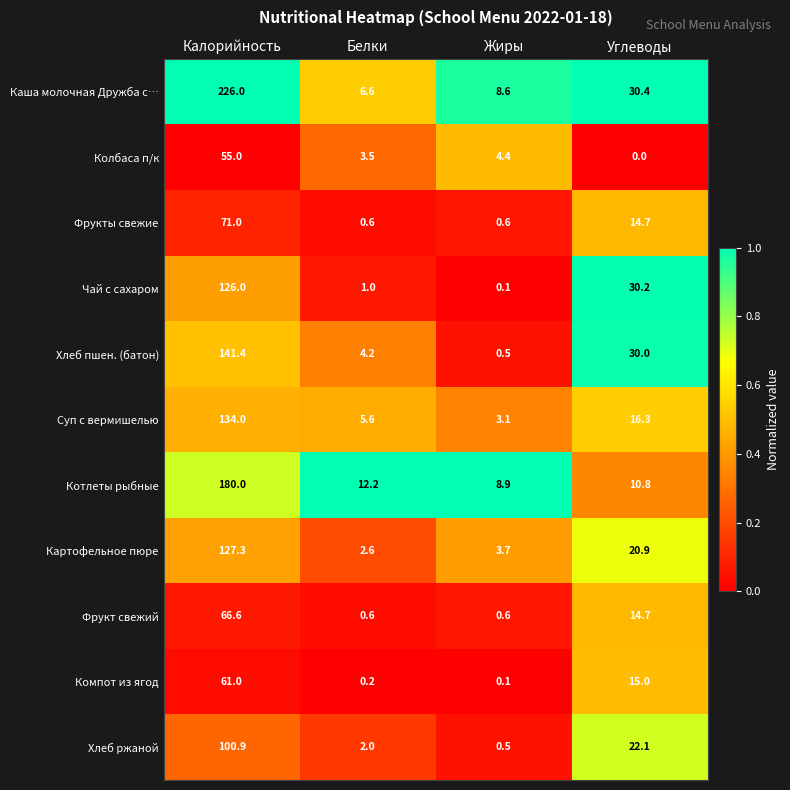

At which category is the sum across all series the highest?

Калорийность